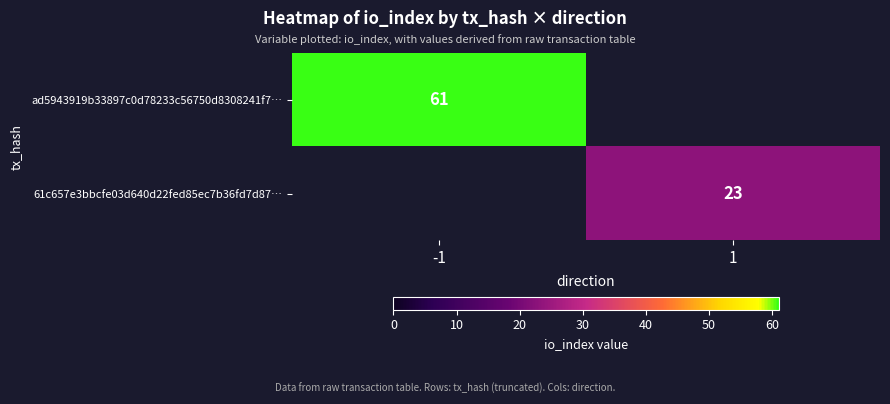

True or false: ad5943919b33897c0d78233c56750d8308241f7… has a value of 61 at -1.

True